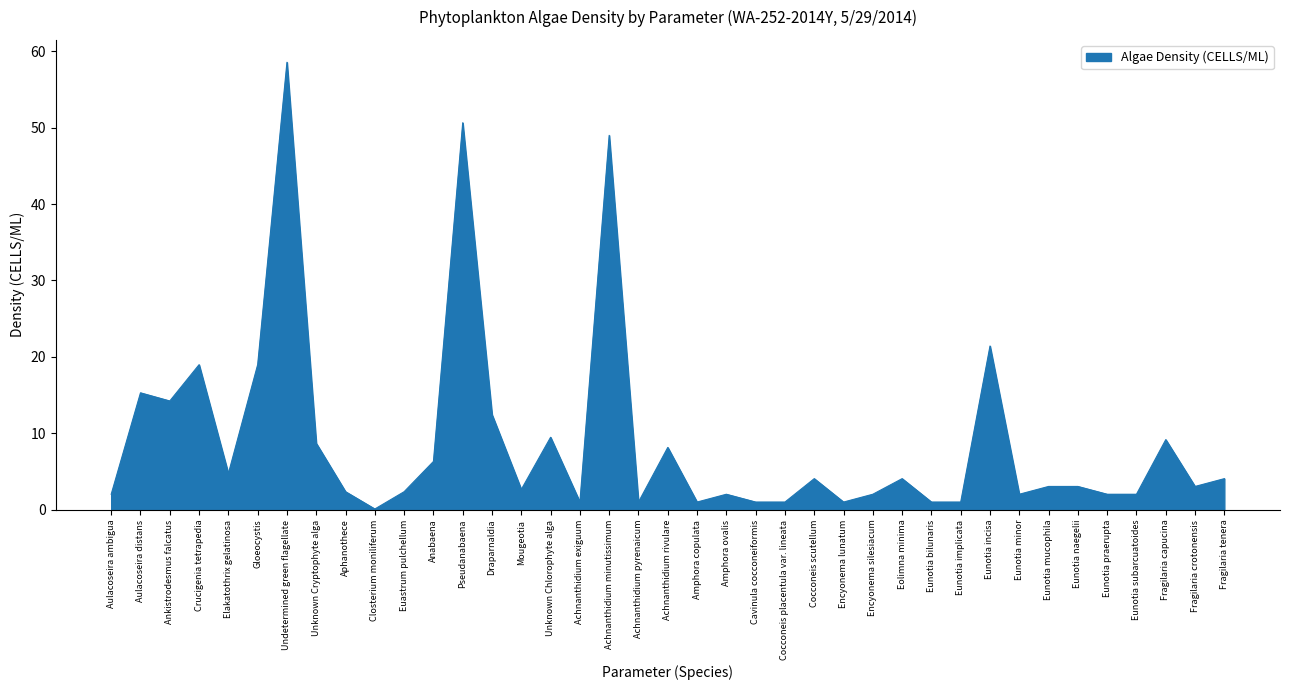

The chart shows a value of 4.1 at Fragilaria tenera. True or false?

True